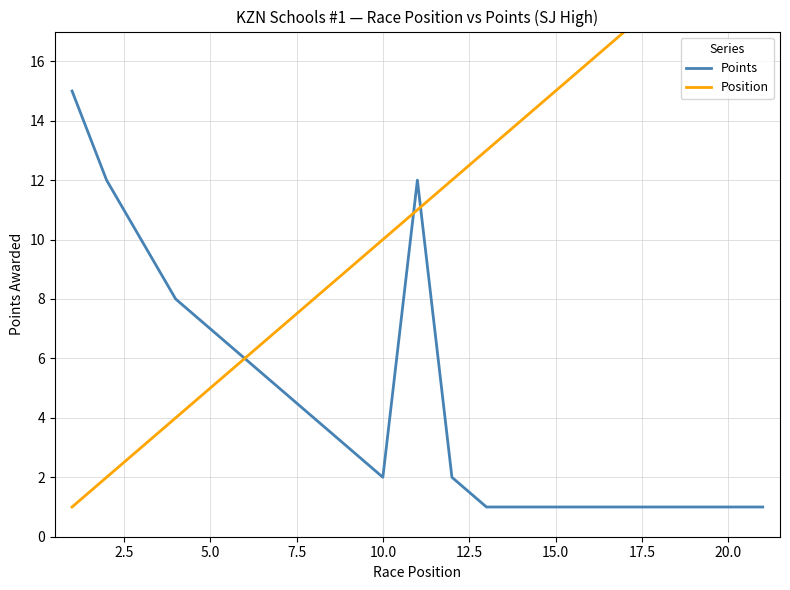

What is the greatest value displayed?

21